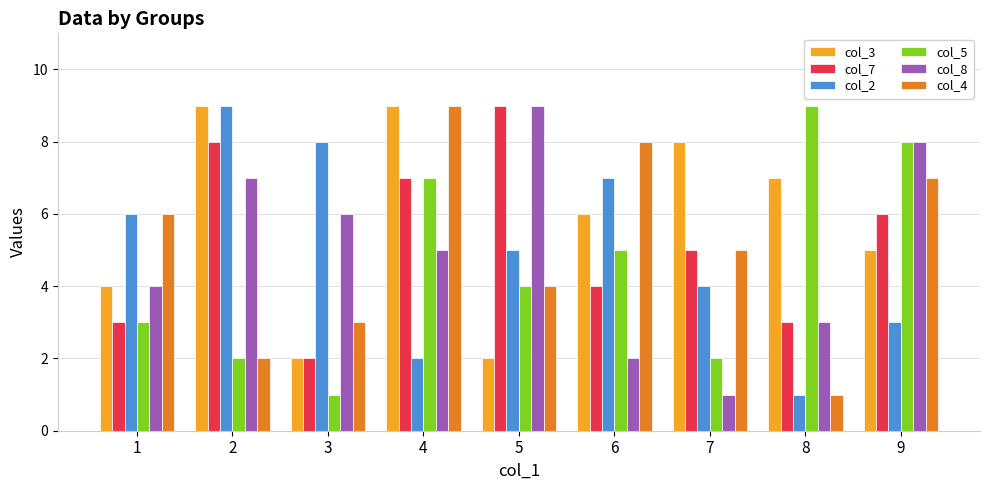

Reading left to right, transcribe all the data shown in this chart.

col_3: 4	9	2	9	2	6	8	7	5
col_7: 3	8	2	7	9	4	5	3	6
col_2: 6	9	8	2	5	7	4	1	3
col_5: 3	2	1	7	4	5	2	9	8
col_8: 4	7	6	5	9	2	1	3	8
col_4: 6	2	3	9	4	8	5	1	7